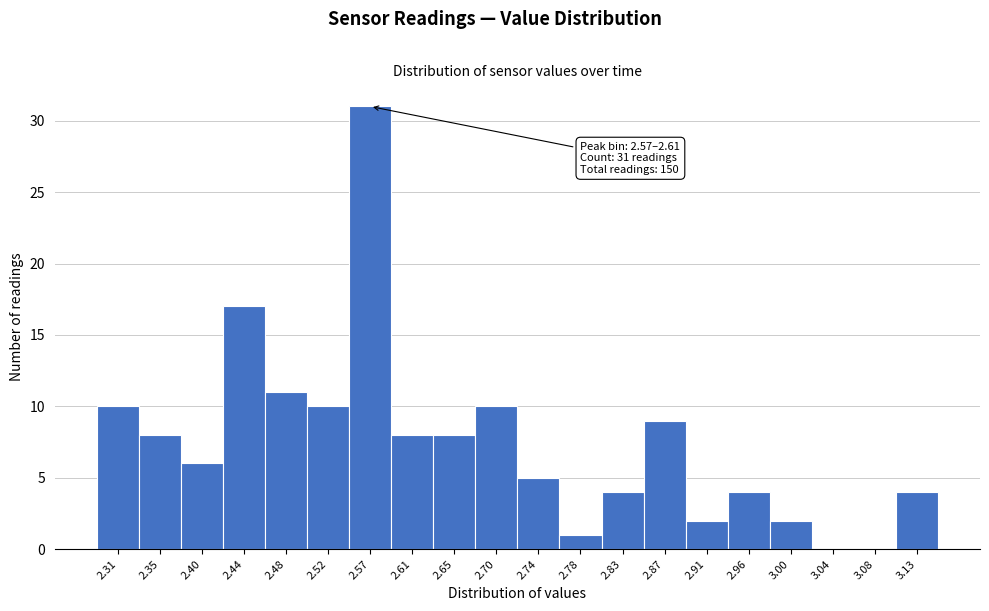

Reading left to right, extract all data points from this chart.

2.31=10	2.35=8	2.40=6	2.44=17	2.48=11	2.52=10	2.57=31	2.61=8	2.65=8	2.70=10	2.74=5	2.78=1	2.83=4	2.87=9	2.91=2	2.96=4	3.00=2	3.04=0	3.08=0	3.13=4